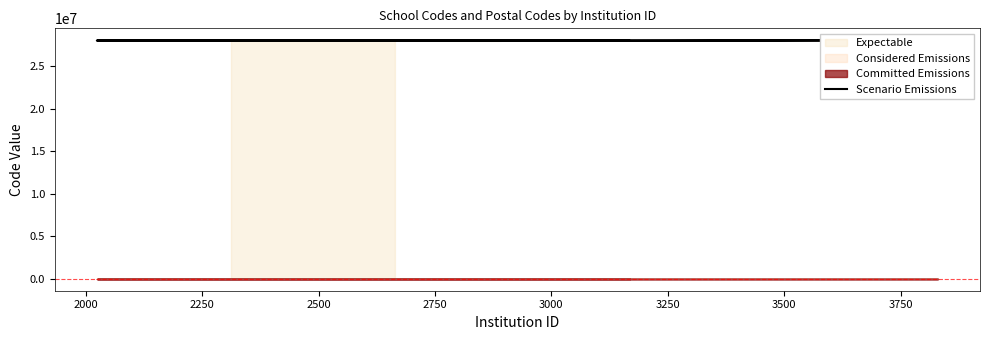

How many data points are less than 28028374?

8